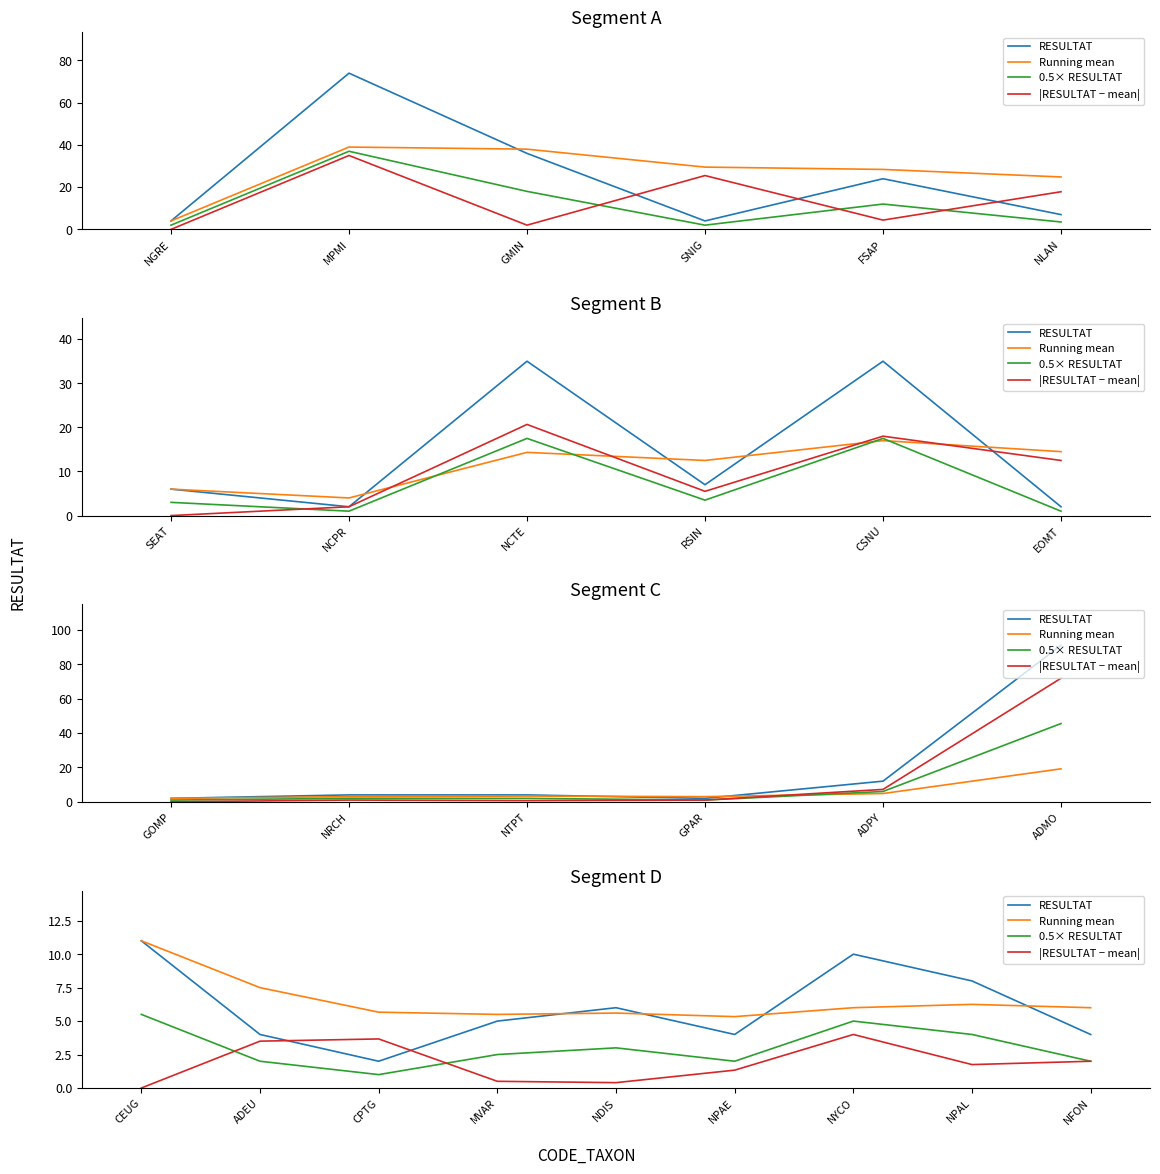

List the series in order of their peak value, highest first.

RESULTAT, Running mean, 0.5× RESULTAT, |RESULTAT − mean|